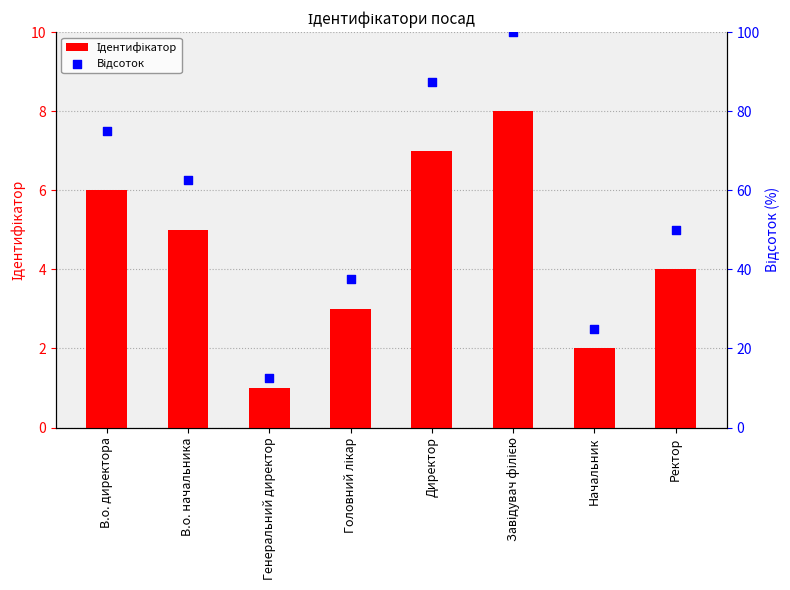

At how many categories does at least one series exceed 2?

8